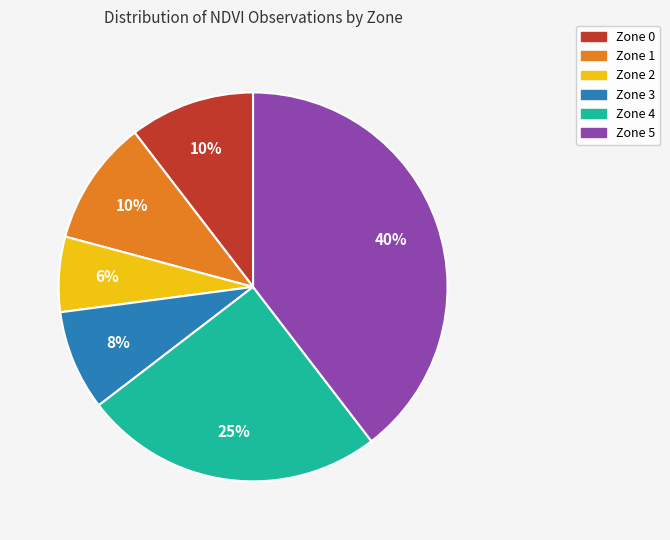

To the nearest percent, what percentage of the pie is Zone 4?

25%